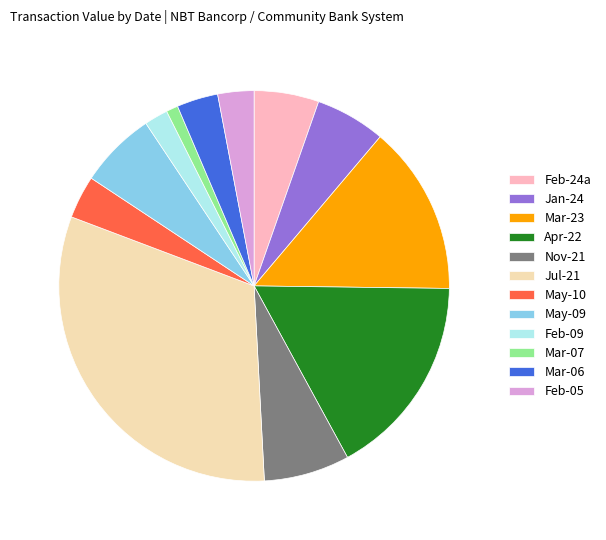

What is the ratio of the value at Jul-21 to the value at Jan-24?

5.4